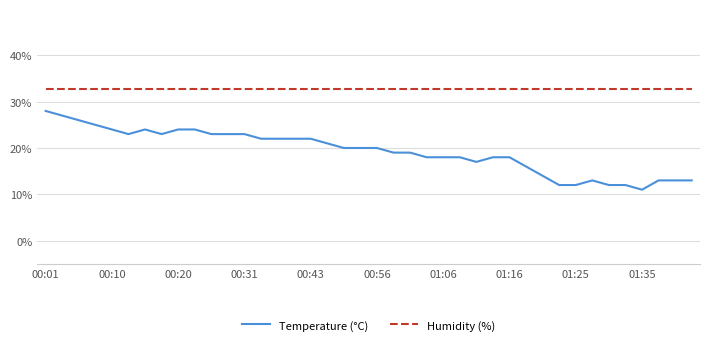

Reading left to right, extract all data points from this chart.

Temperature (°C): 28.0	27.0	26.0	25.0	24.0	23.0	24.0	23.0	24.0	24.0	23.0	23.0	23.0	22.0	22.0	22.0	22.0	21.0	20.0	20.0	20.0	19.0	19.0	18.0	18.0	18.0	17.0	18.0	18.0	16.0	14.0	12.0	12.0	13.0	12.0	12.0	11.0	13.0	13.0	13.0
Humidity (%): 32.7	32.7	32.7	32.7	32.7	32.7	32.7	32.7	32.7	32.7	32.7	32.7	32.7	32.7	32.7	32.7	32.7	32.7	32.7	32.7	32.7	32.7	32.7	32.7	32.7	32.7	32.7	32.7	32.7	32.7	32.7	32.7	32.7	32.7	32.7	32.7	32.7	32.7	32.7	32.7